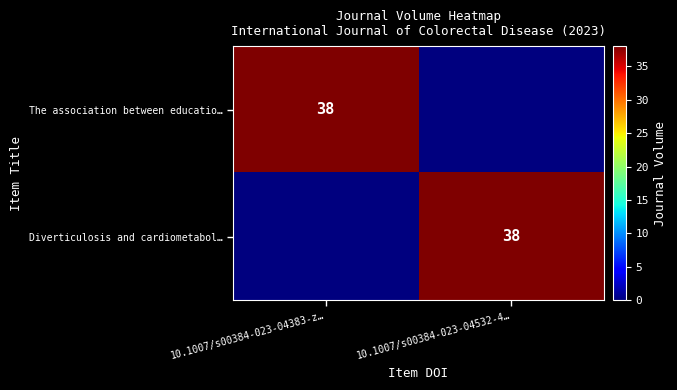

Is it true that Diverticulosis and cardiometabol… equals 59 at 10.1007/s00384-023-04532-4…?

False